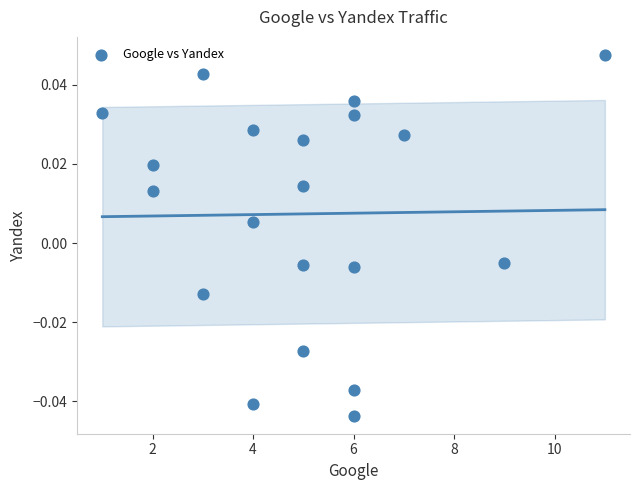

What is the range of X values (max minus min)?

10.0